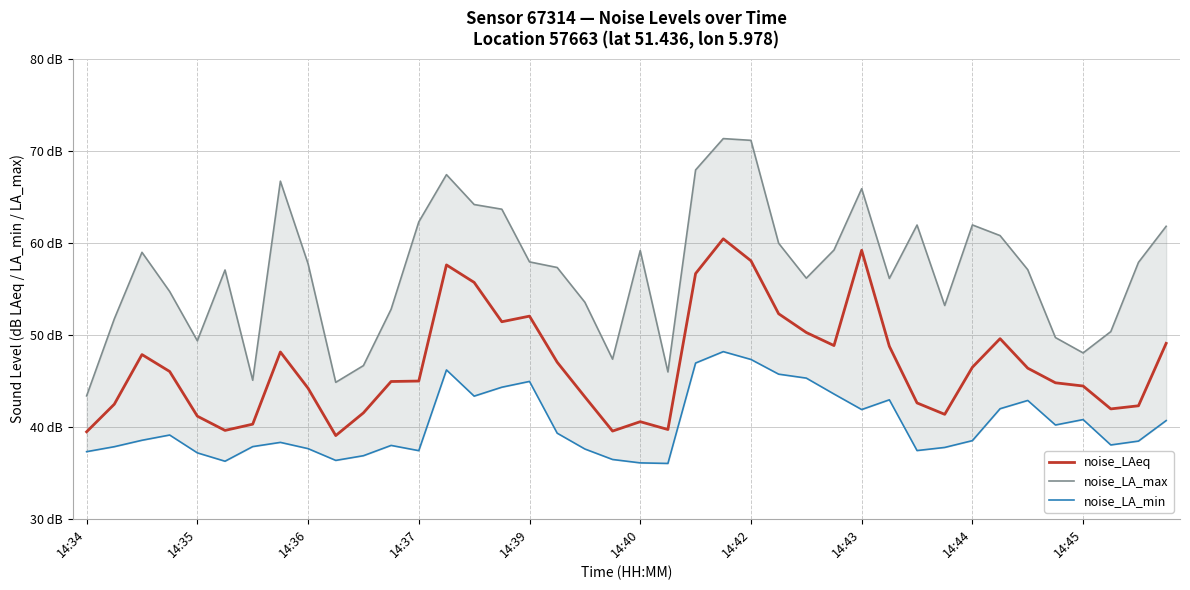

How many values in the noise_LA_min series exceed 38?

24